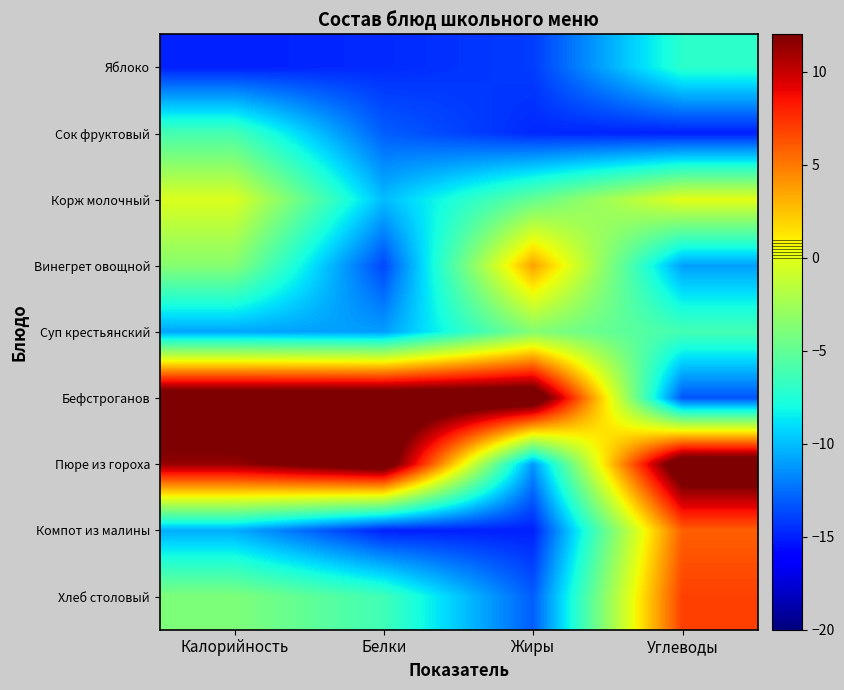

Rank the series by their maximum value, from highest to lowest.

Бефстроганов, Пюре из гороха, Хлеб столовый, Компот из малины, Винегрет овощной, Корж молочный, Суп крестьянский, Сок фруктовый, Яблоко